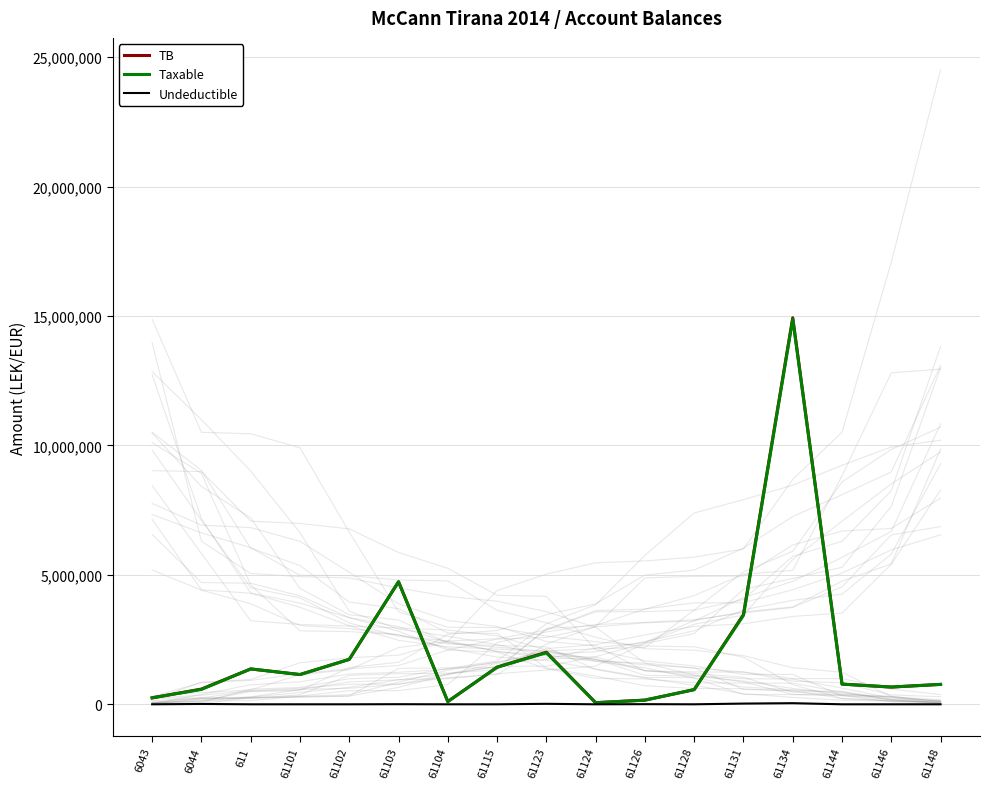

How many series are shown in this chart?

3